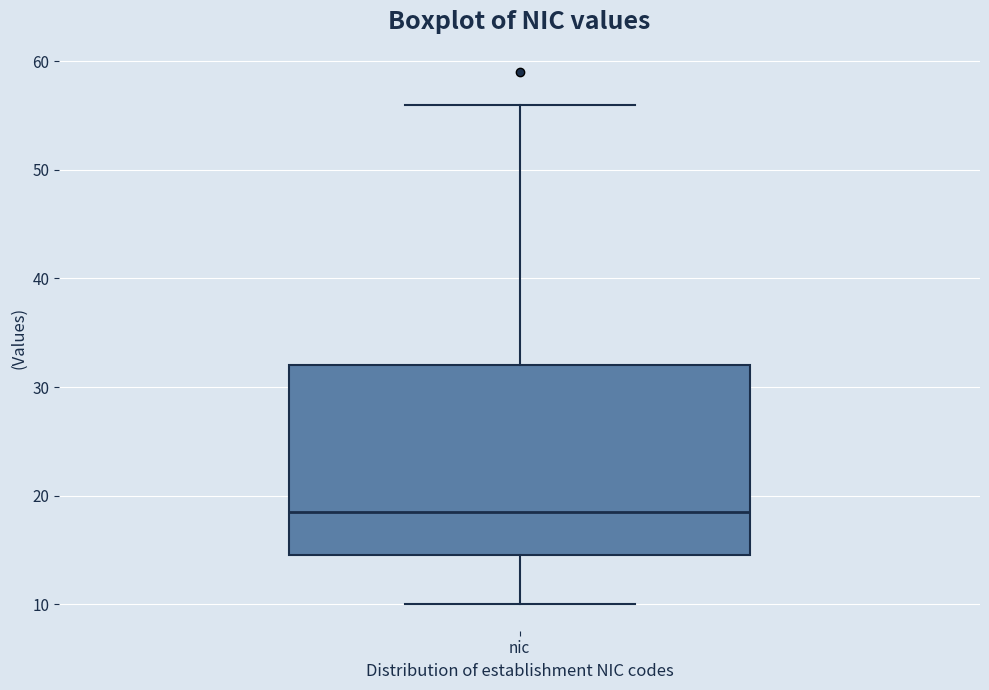

Transcribe this box plot: give where the median line is, the range the box spans, and where the two whiskers end, as read against the y-axis. The values are not printed on the chart, so give them approximately, as read against the axis.

median 19, box 15 to 32, whiskers 10 to 56